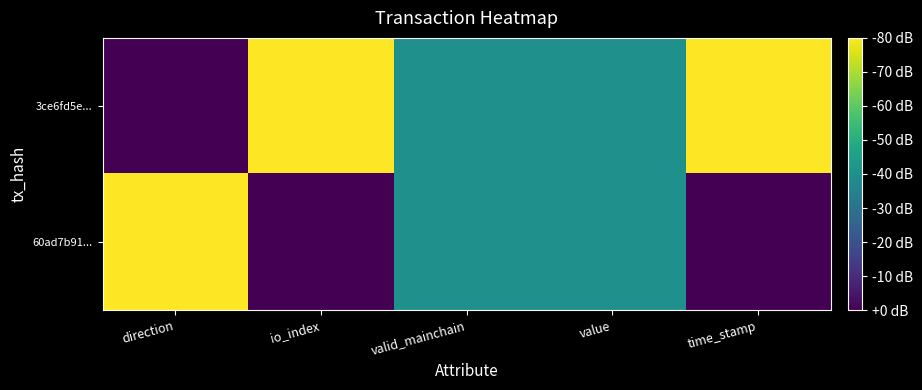

Reading right to left, list all the values displayed in this chart.

3ce6fd5e...: time_stamp=1.0	value=0.5	valid_mainchain=0.5	io_index=1.0	direction=0.0
60ad7b91...: time_stamp=0.0	value=0.5	valid_mainchain=0.5	io_index=0.0	direction=1.0